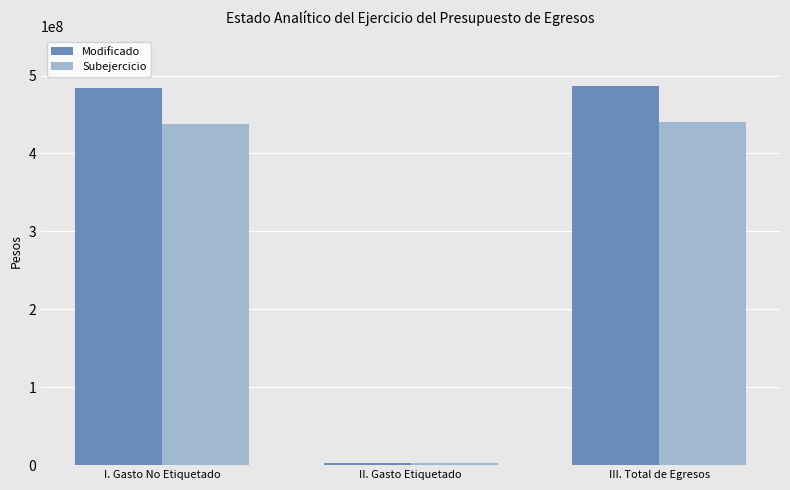

At how many categories does at least one series exceed 478573840?

2